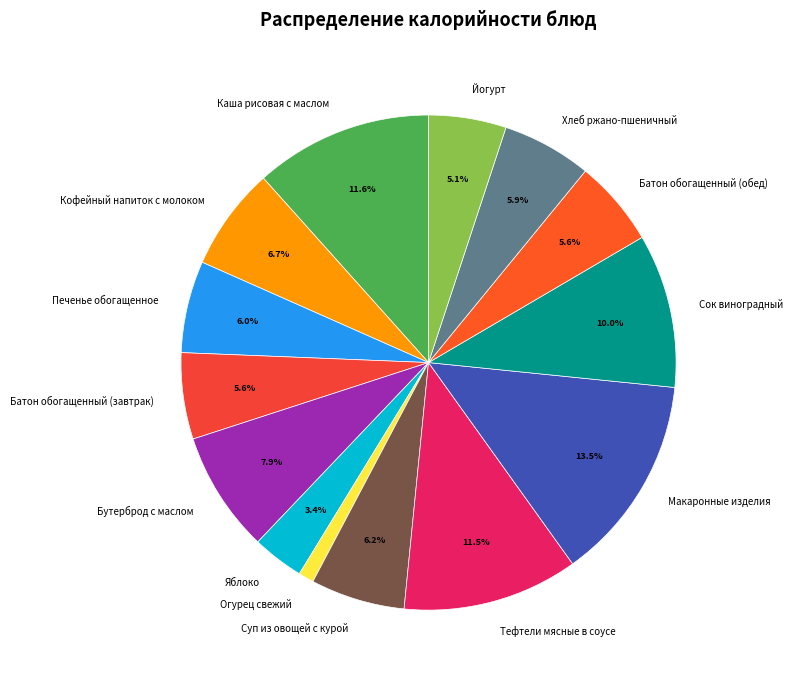

Is Кофейный напиток с молоком the majority of the pie?

No